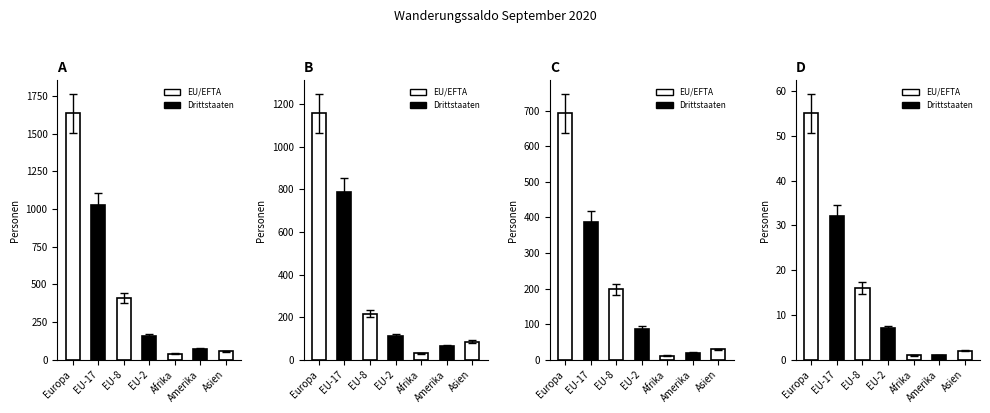

True or false: Übriger Abgang has a value of 33 at Amerika.

False